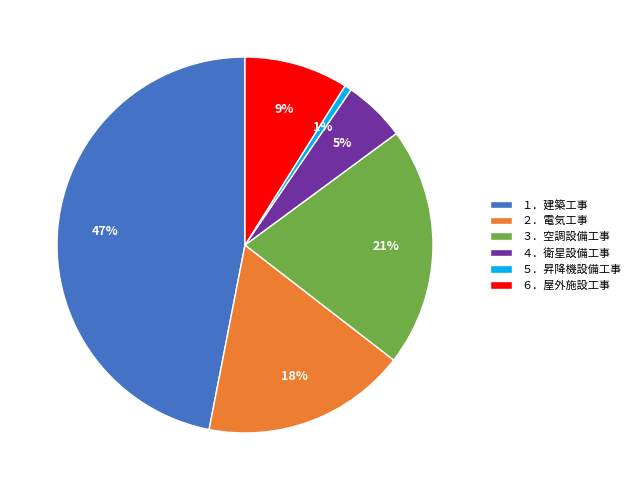

To the nearest percent, what portion does ２．電気工事 represent?

18%